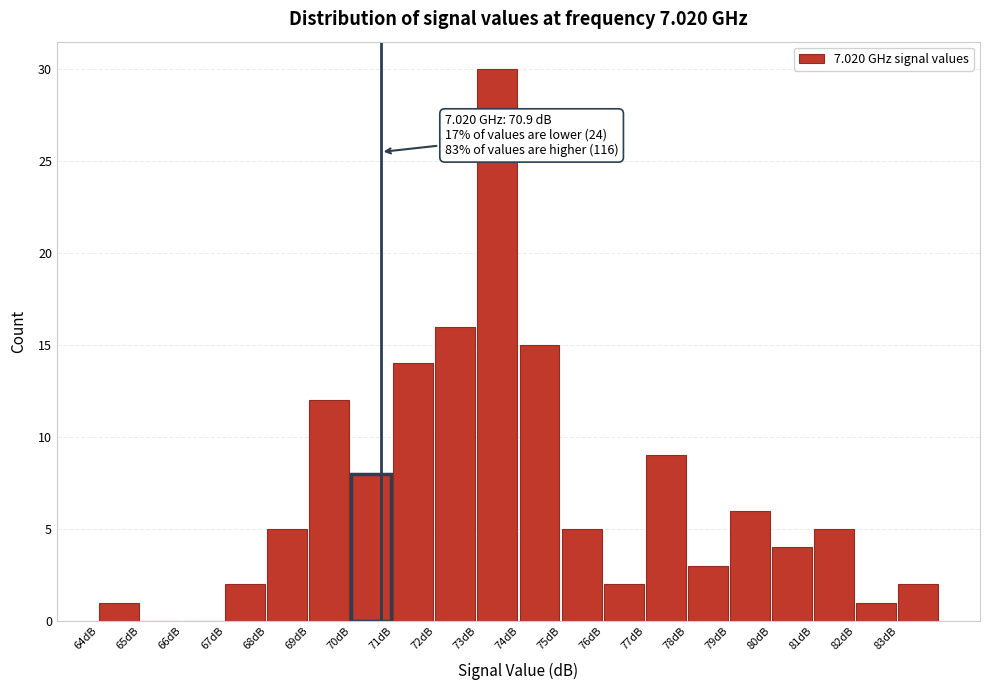

Reading right to left, what are all the values shown in this chart?

83dB=2	82dB=1	81dB=5	80dB=4	79dB=6	78dB=3	77dB=9	76dB=2	75dB=5	74dB=15	73dB=30	72dB=16	71dB=14	70dB=8	69dB=12	68dB=5	67dB=2	66dB=0	65dB=0	64dB=1